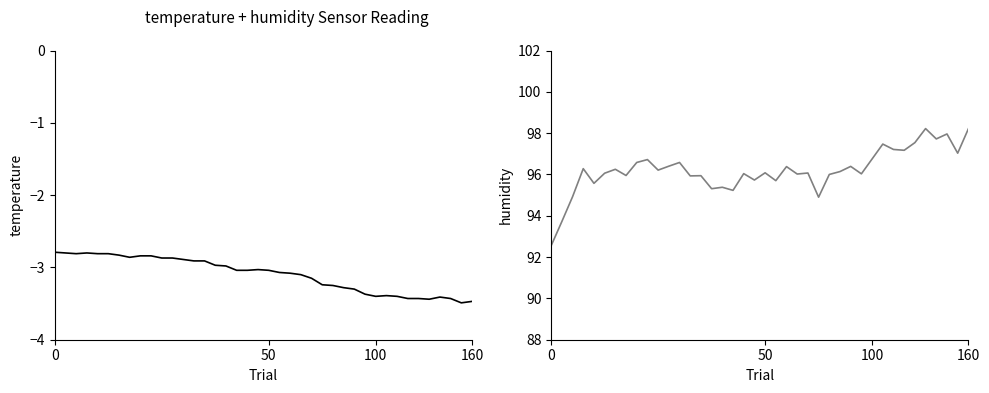

True or false: temperature and humidity cross at least once.

False